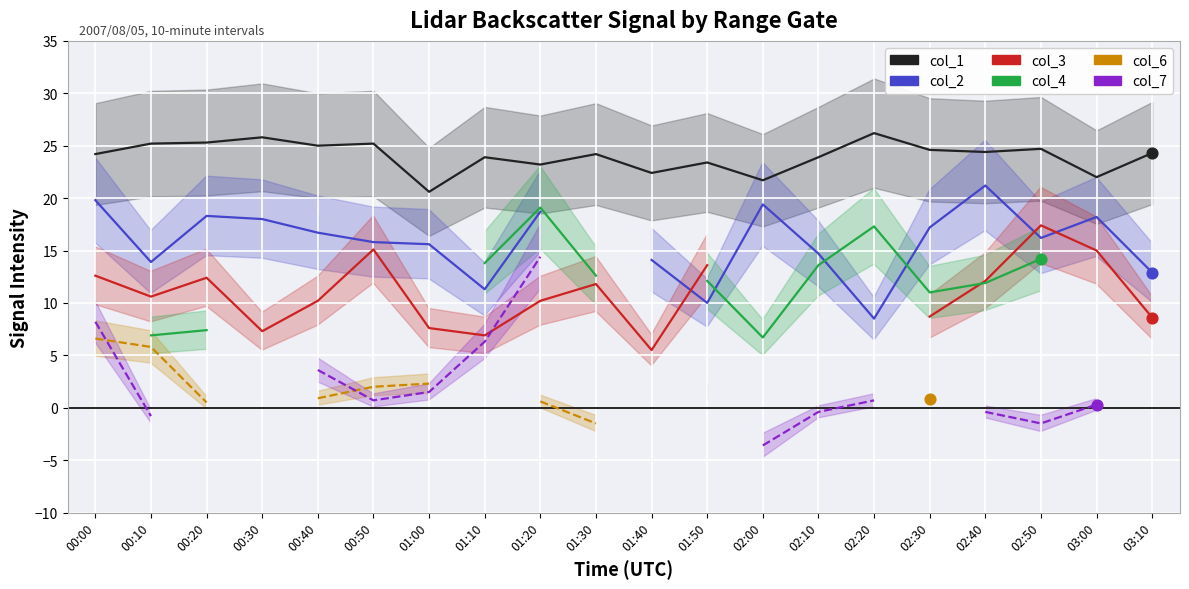

Is the value of col_6 at 03:00 greater than the value of col_1 at 03:00?

No